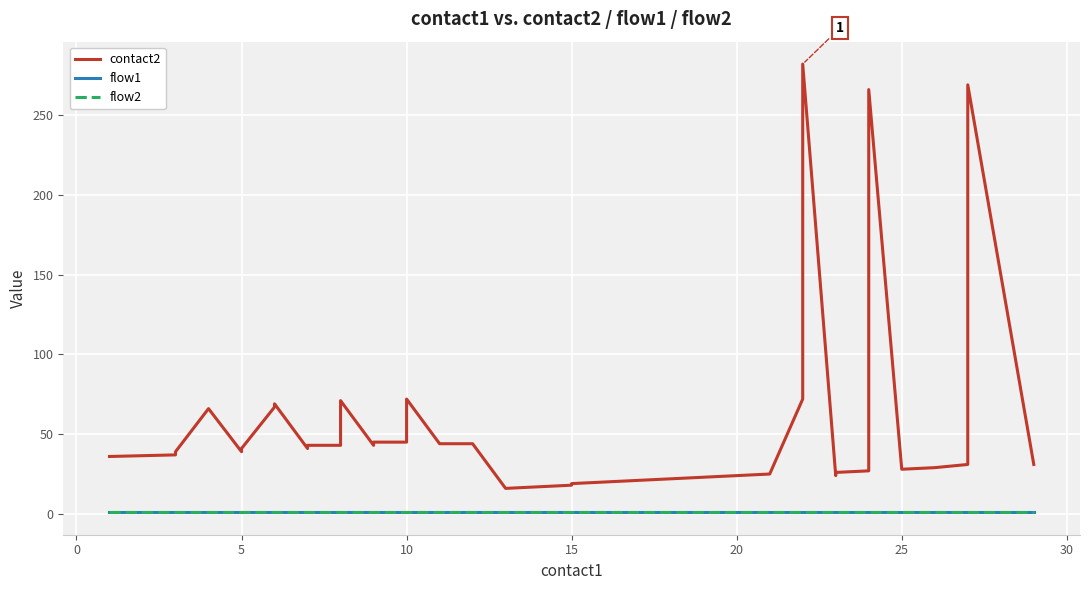

True or false: contact2 and flow1 intersect in this chart.

False